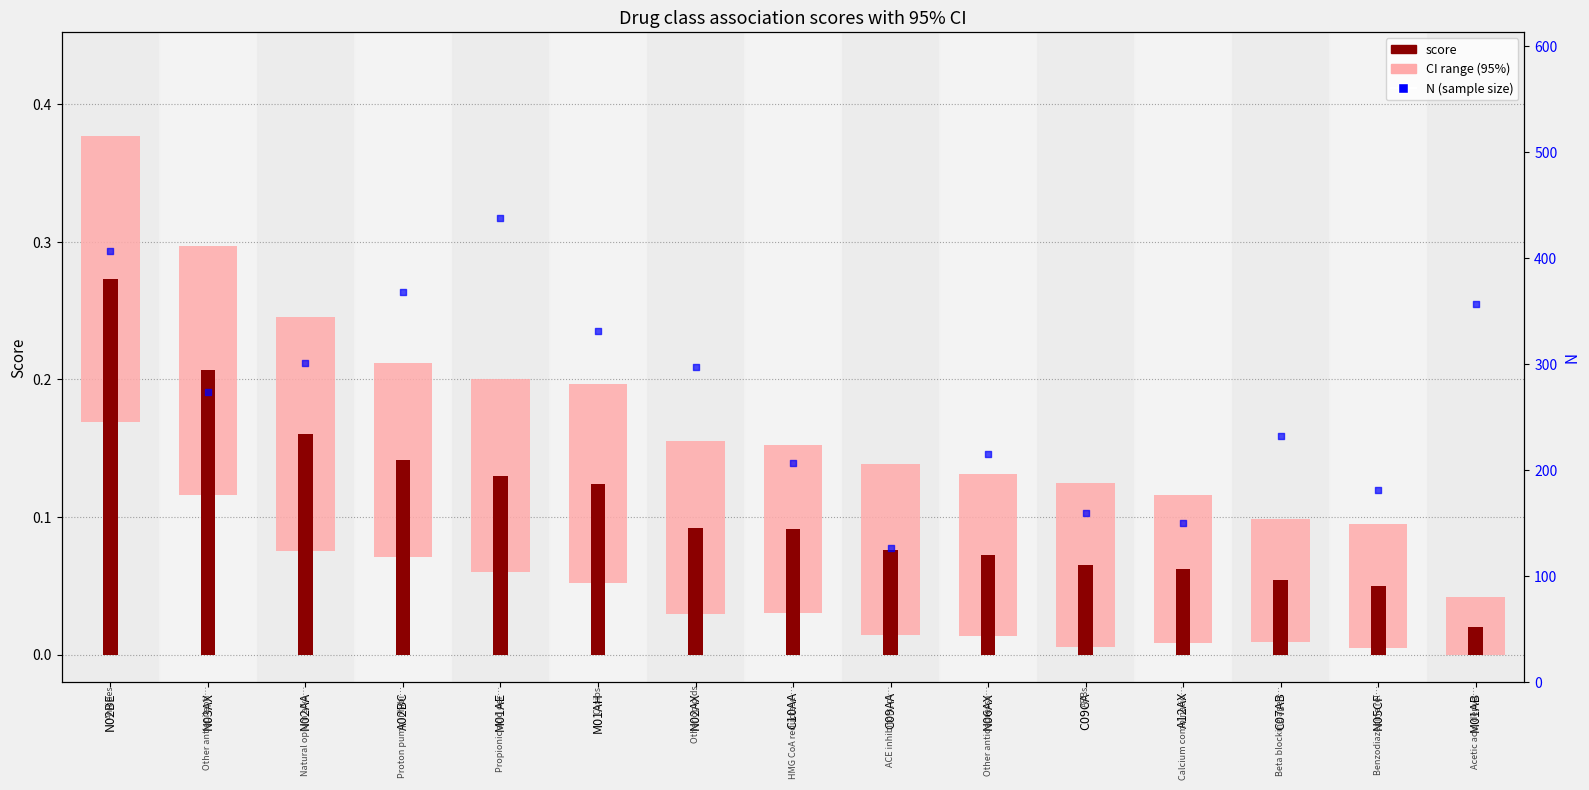

Which series has the largest total across all categories?

N (sample size)